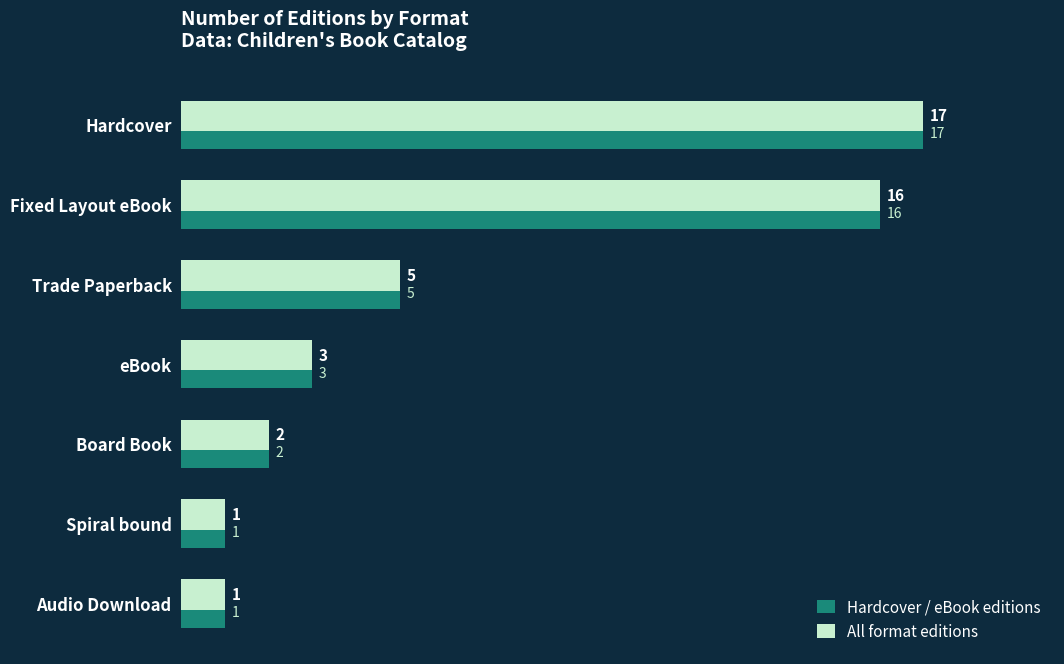

At which category is the sum across all series the highest?

Hardcover